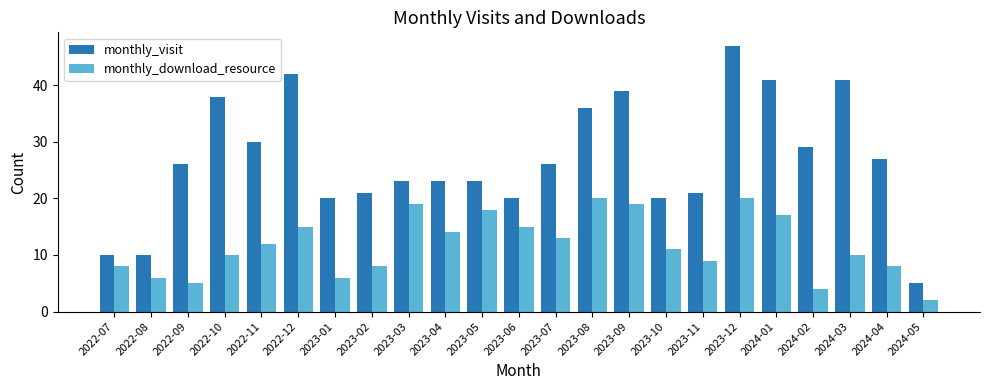

What is the minimum value shown in the chart?

2